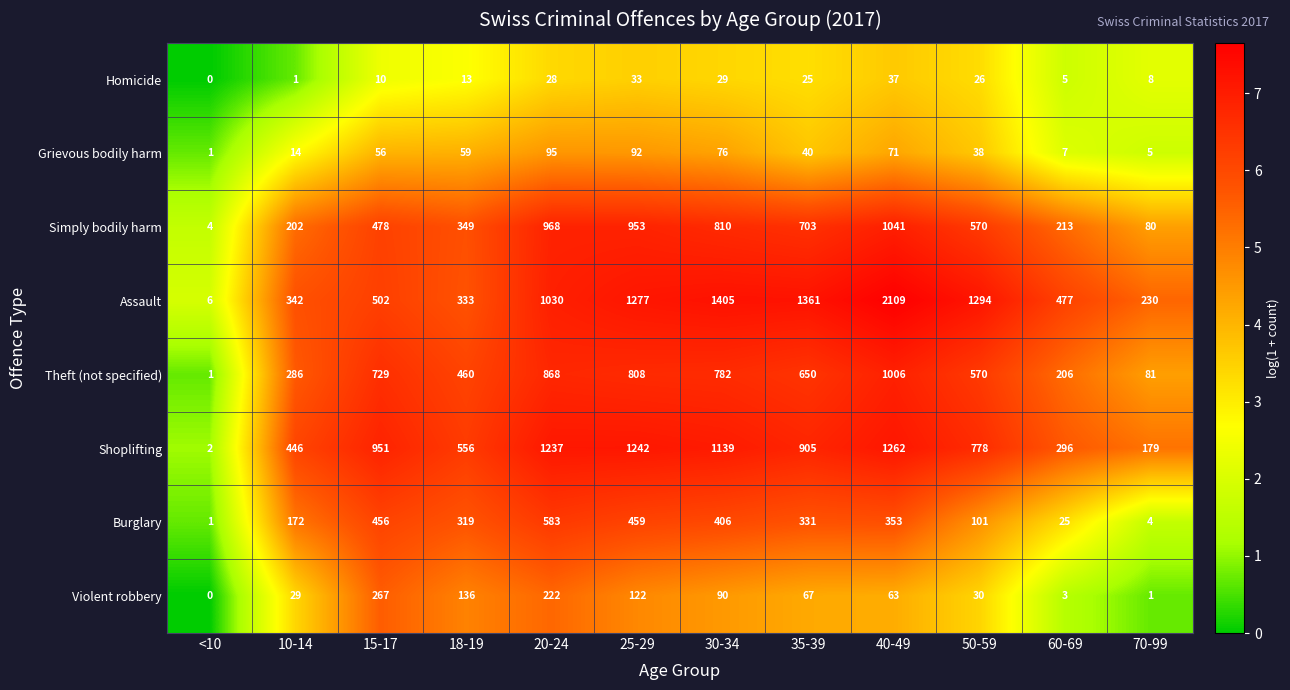

How many distinct data groups are displayed?

8